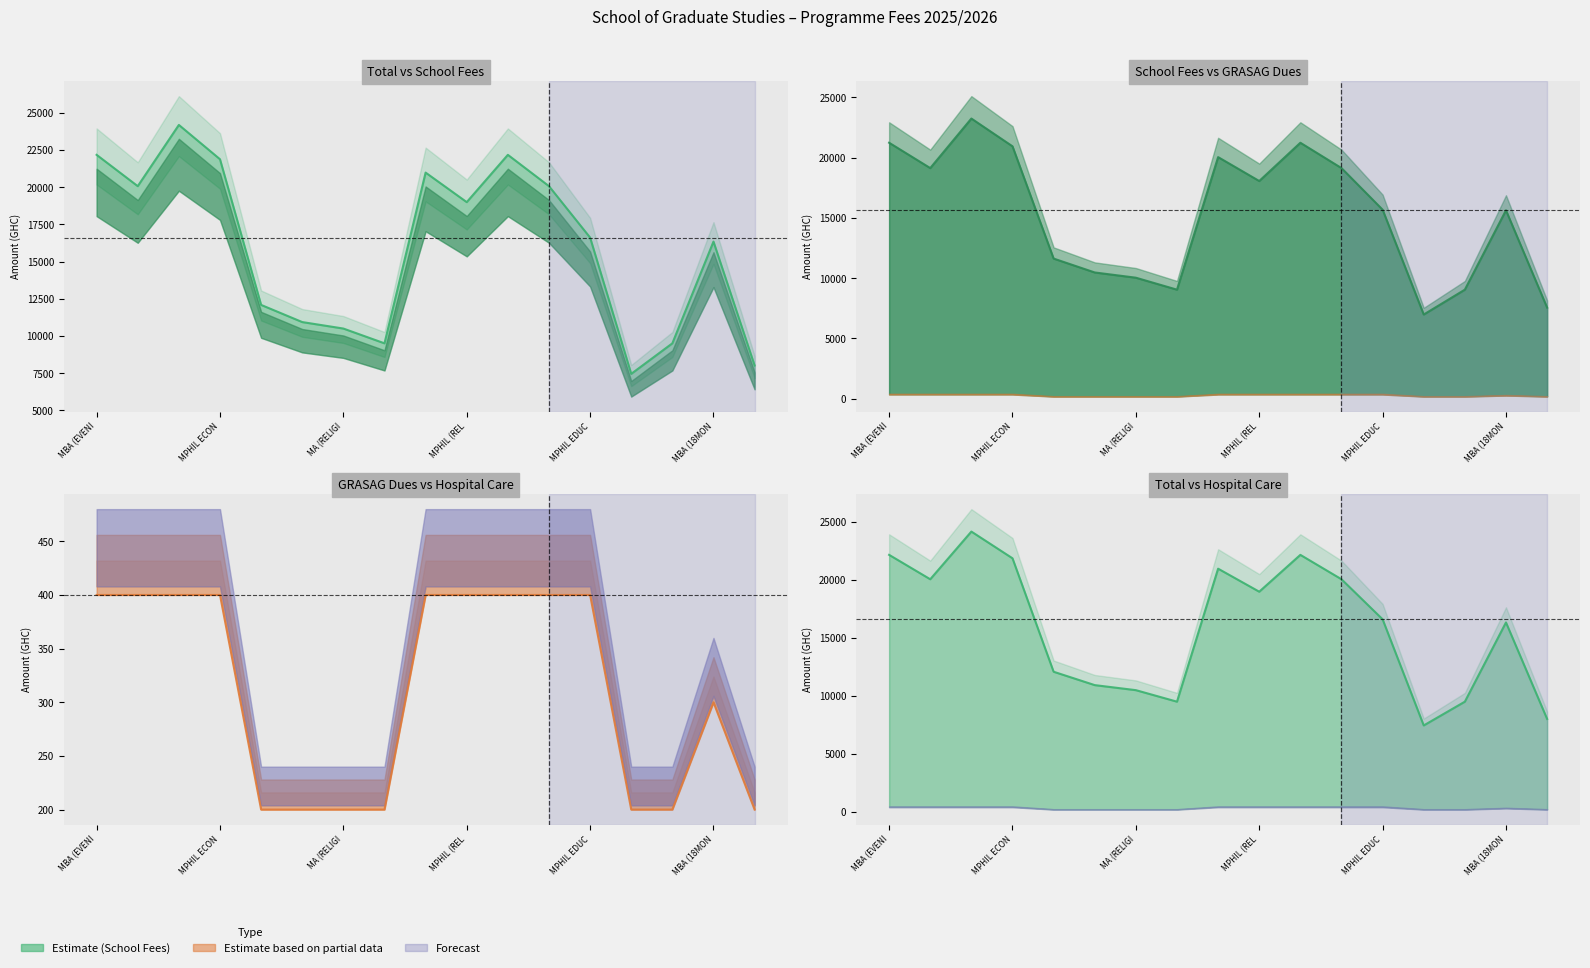

What is the difference between the second highest and second lowest values in the TOTAL series?

14147.6